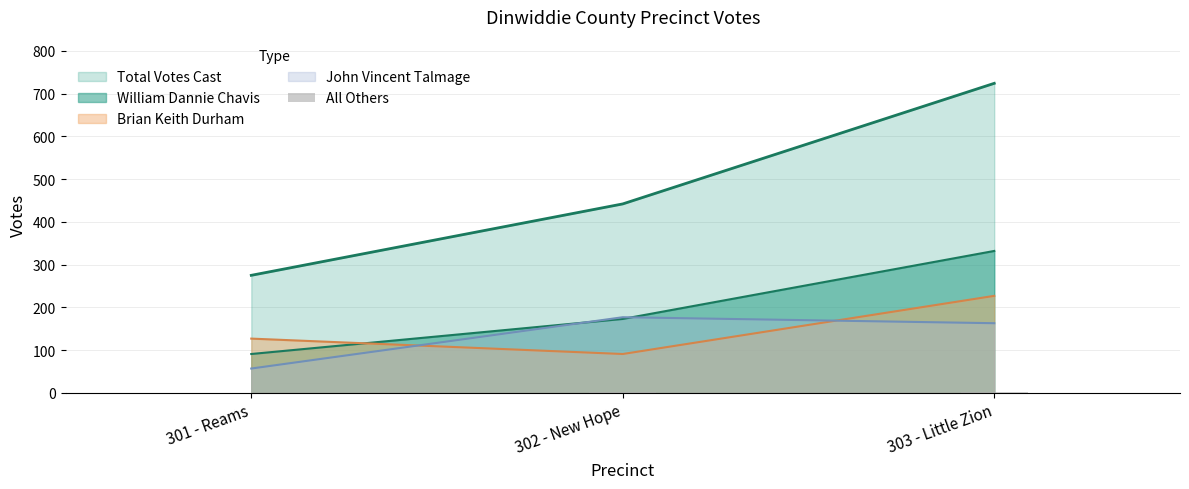

The value at 303 - Little Zion is 2. True or false?

True